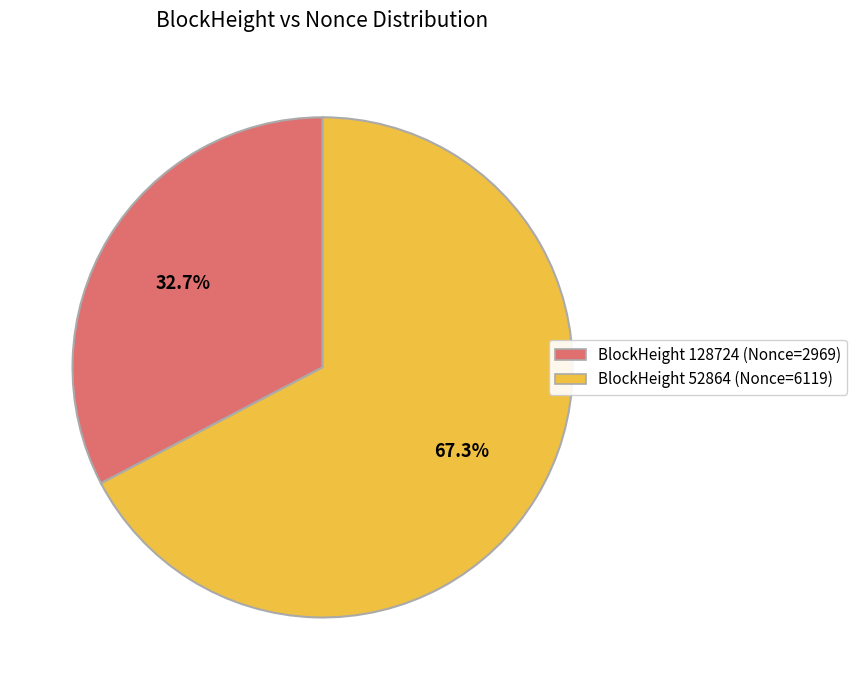

Does any single category account for the majority?

Yes